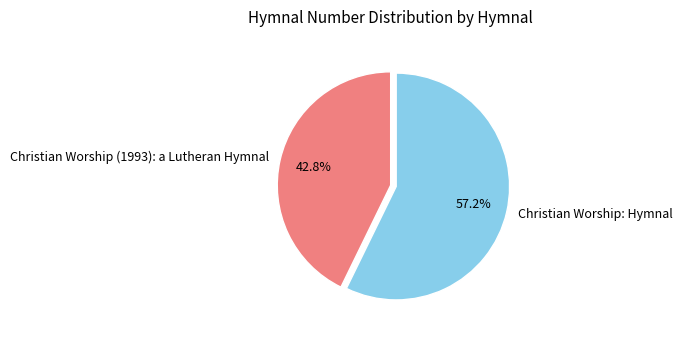

Approximately how many times larger is the value at Christian Worship: Hymnal compared to Christian Worship (1993): a Lutheran Hymnal?

1.3